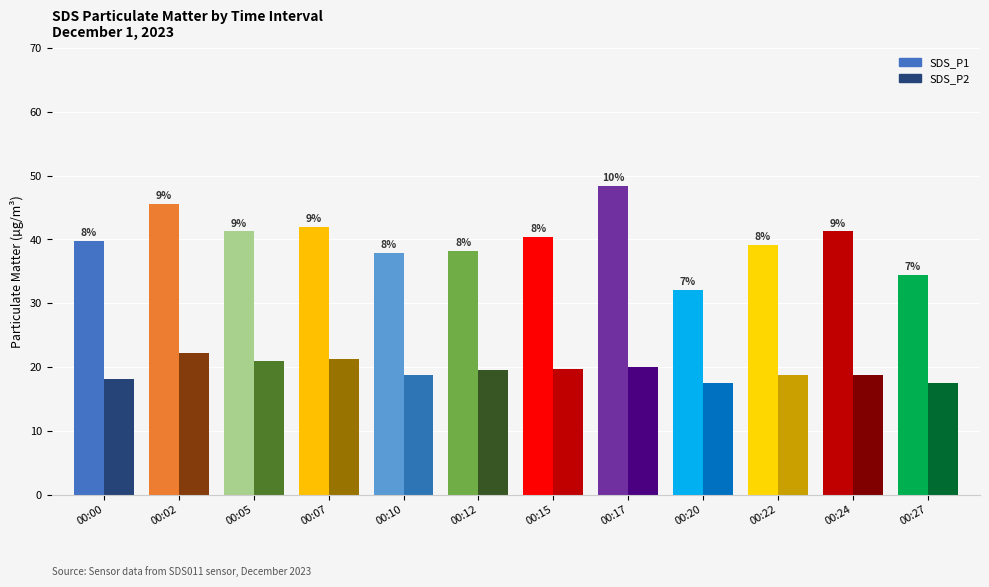

How many values in the SDS_P1 series exceed 40?

6